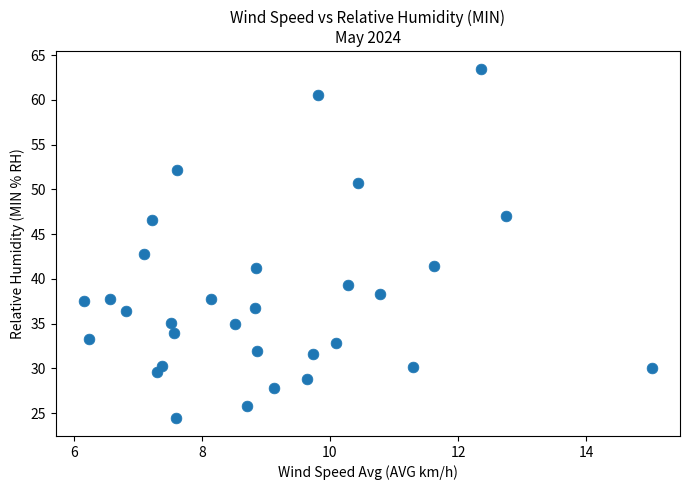

What is the range of X values (max minus min)?

8.9